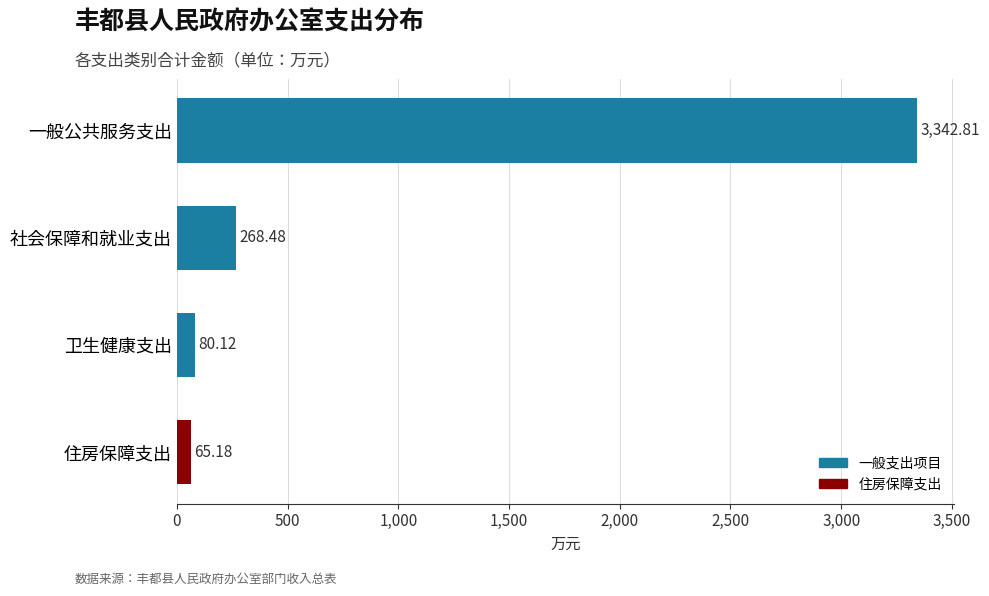

Rank the categories by value from lowest to highest.

住房保障支出, 卫生健康支出, 社会保障和就业支出, 一般公共服务支出